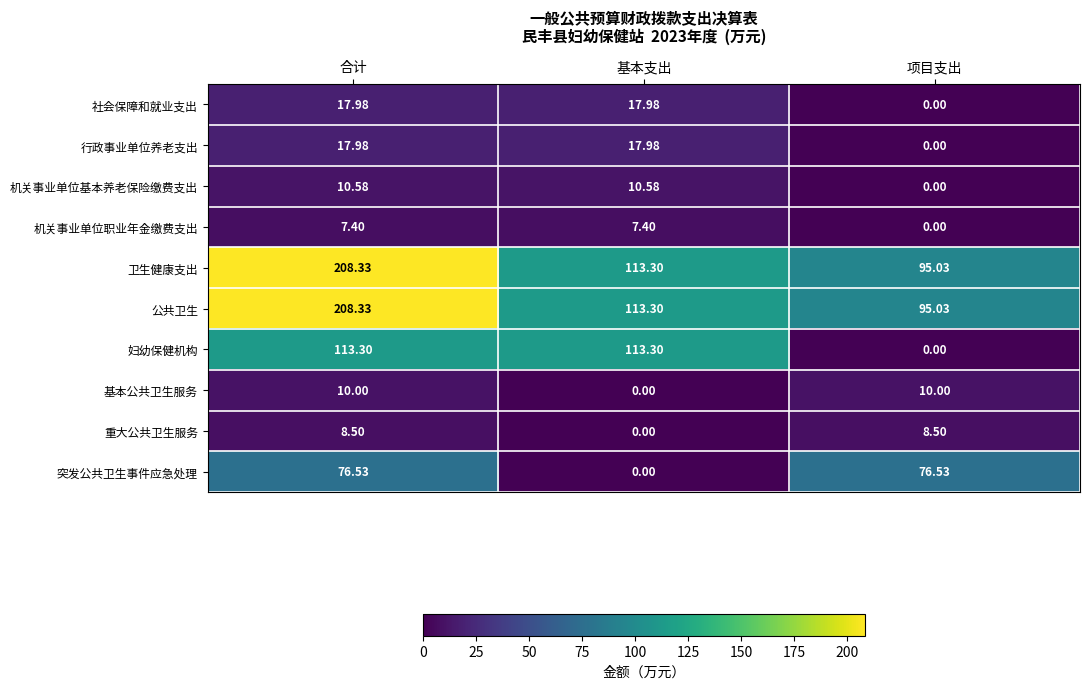

Where does the 机关事业单位基本养老保险缴费支出 series first go above 10?

合计